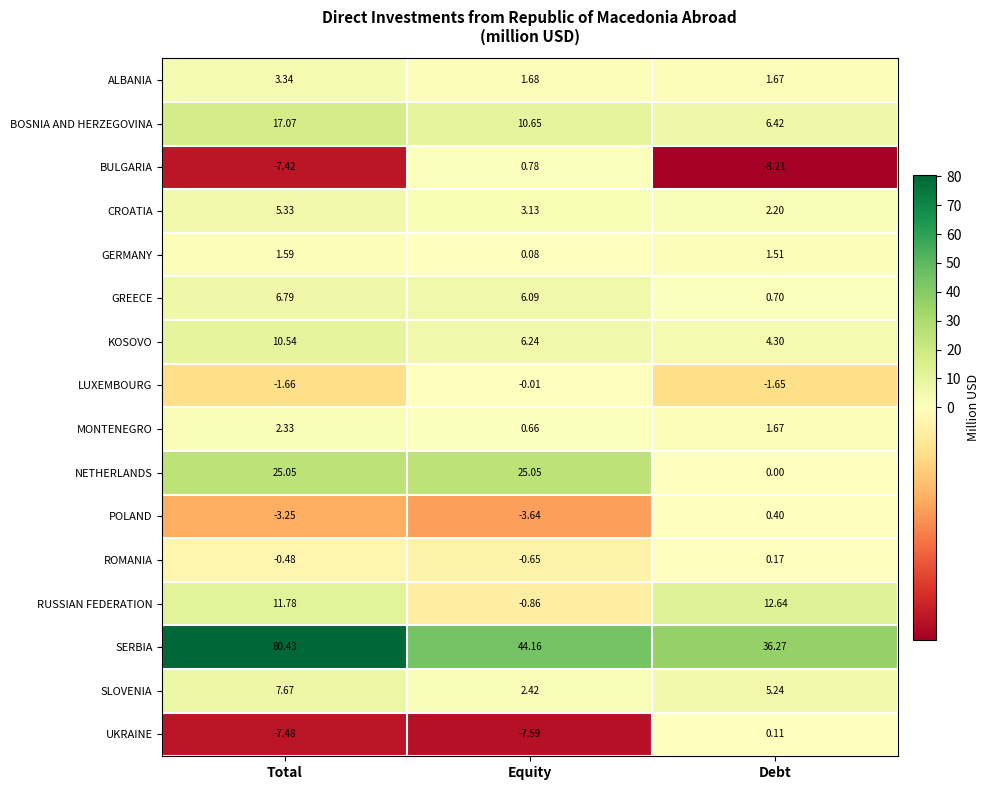

At which category is the sum across all series the highest?

Total